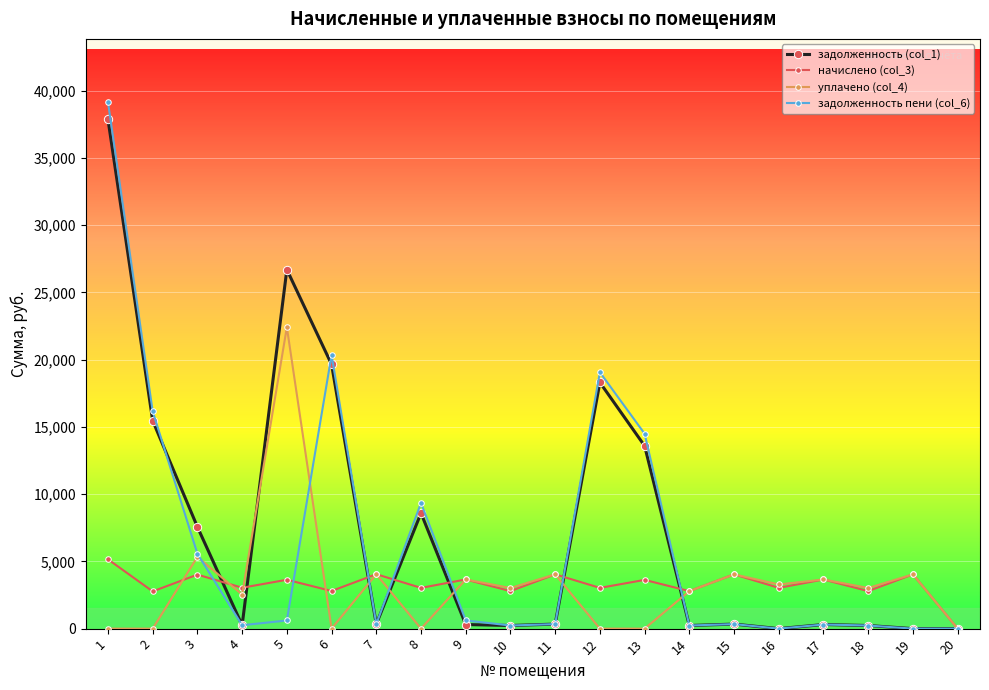

Is the value of начислено (col_3) at 10 greater than the value of задолженность (col_1) at 20?

Yes